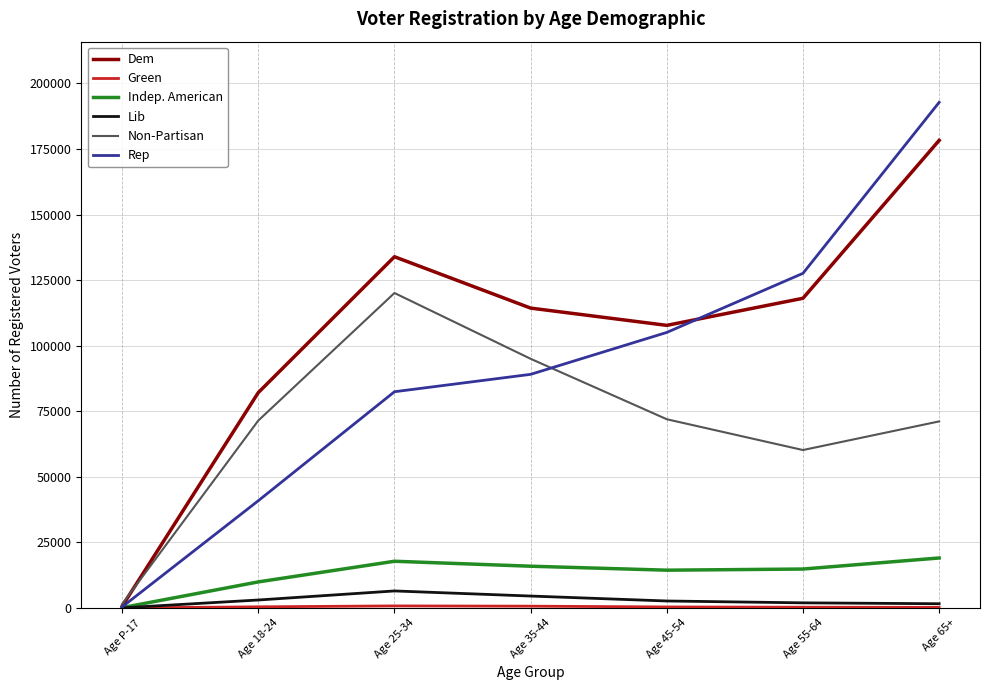

What is the spread (max minus min) of values at Age 35-44?

113641